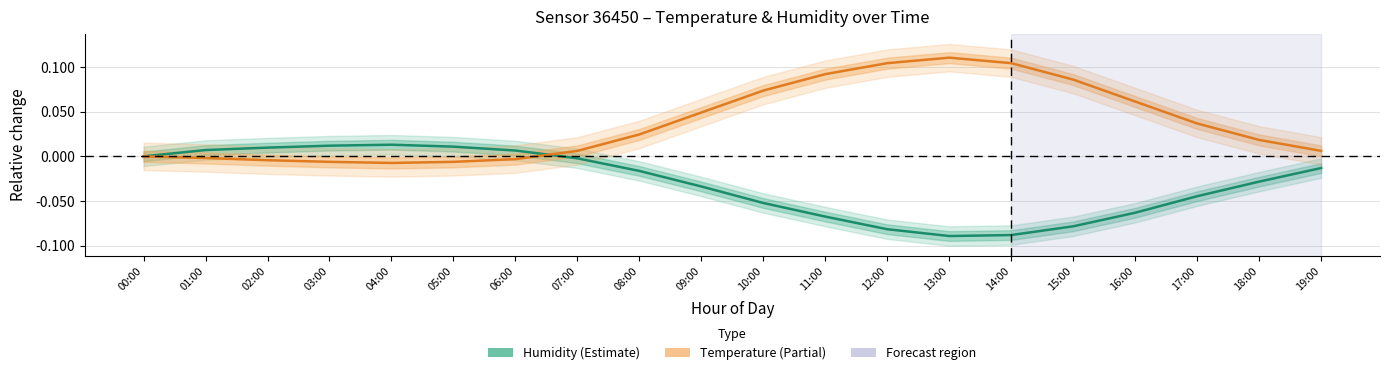

What is the label of the 19th point from the right?

01:00